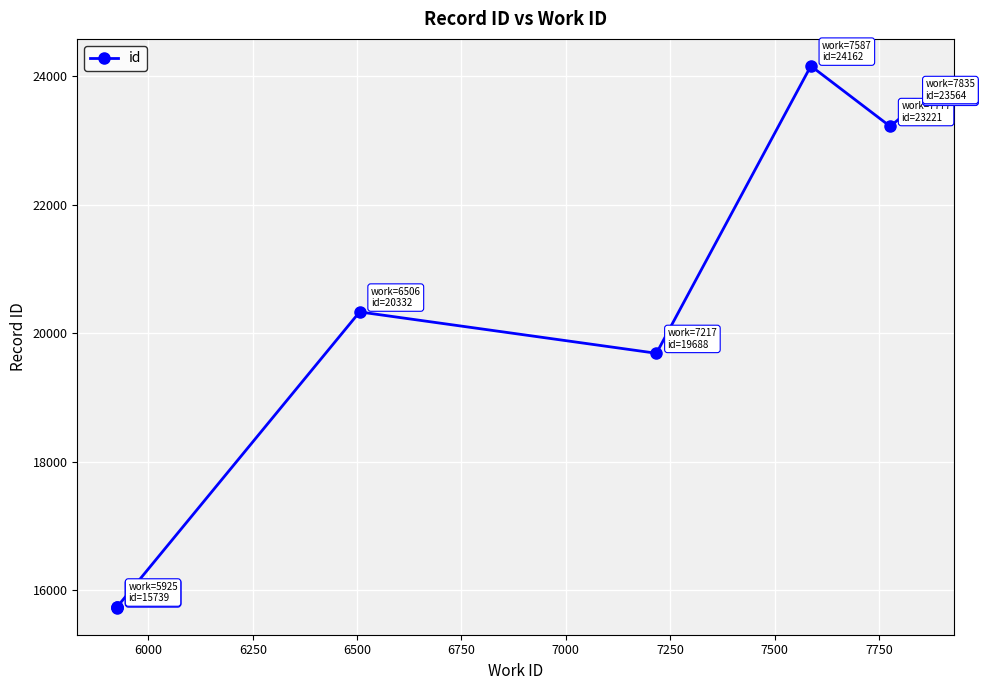

How many interior local peaks (higher than both neighbors) does the data have?

2